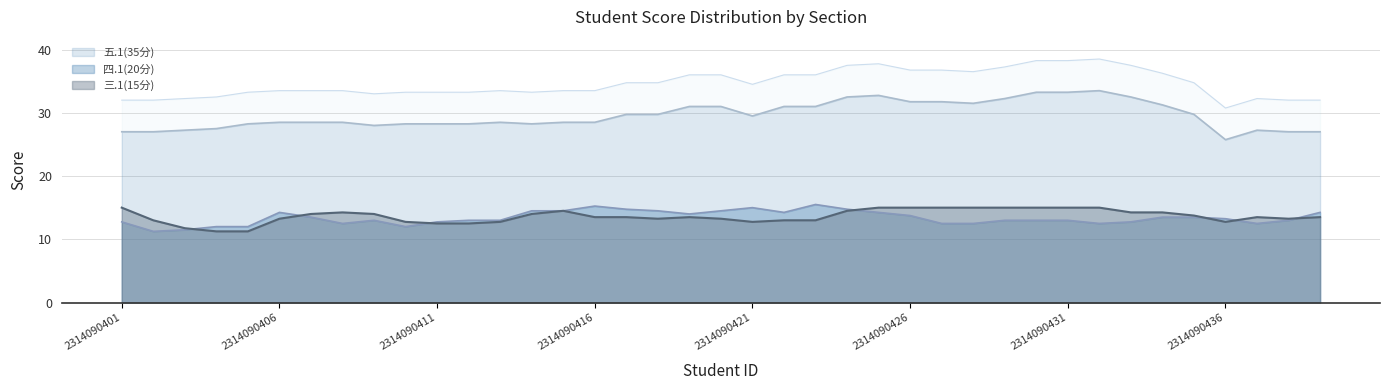

Which category has the highest value in the 三.1(15分) series?

2314090401